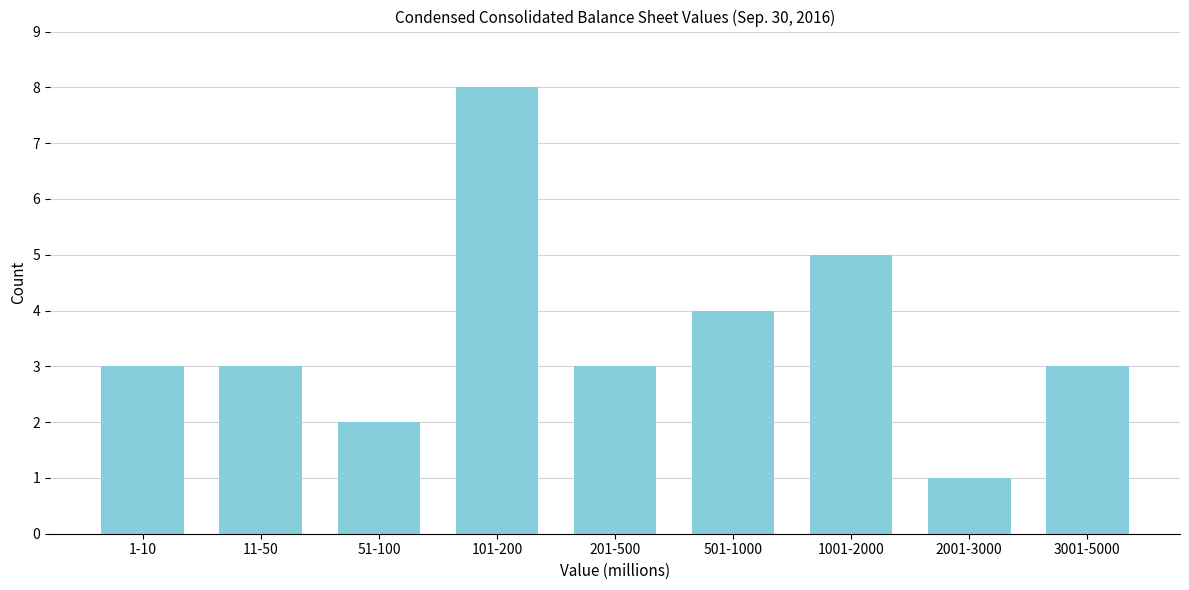

Reading right to left, list all the values displayed in this chart.

3001-5000=3	2001-3000=1	1001-2000=5	501-1000=4	201-500=3	101-200=8	51-100=2	11-50=3	1-10=3